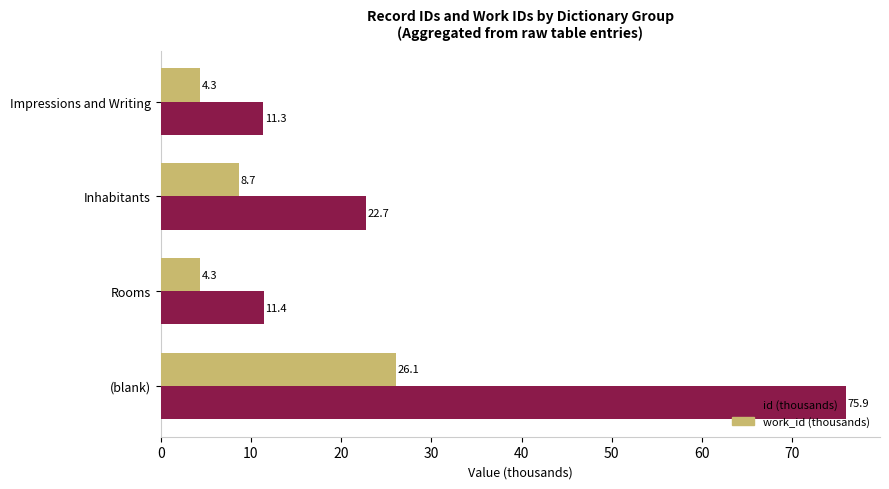

The work_id (thousands) series shows 16.4 at (blank). True or false?

False